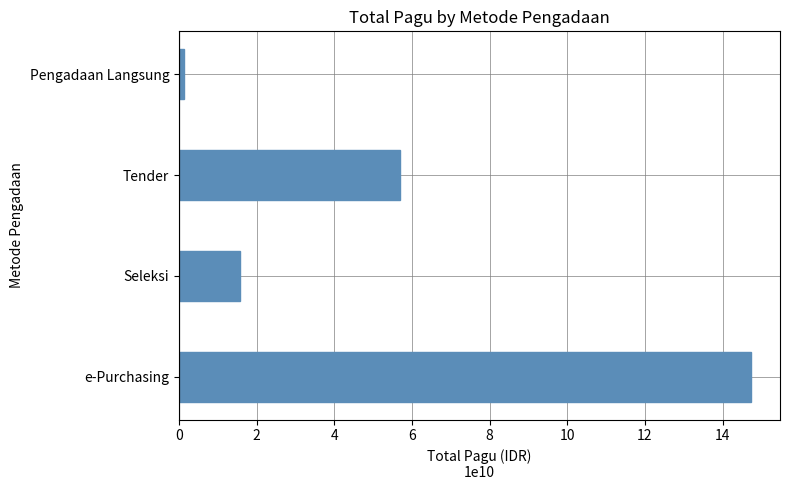

What is the ratio of the value at Seleksi to the value at Tender?

0.3